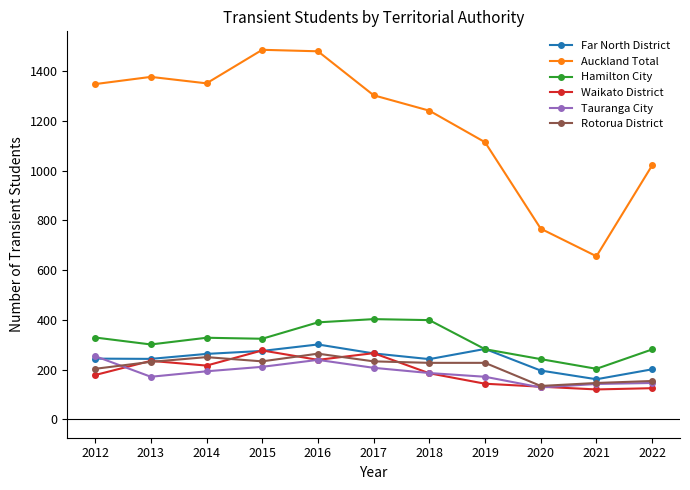

What is the total value across all series at 2013?

2559